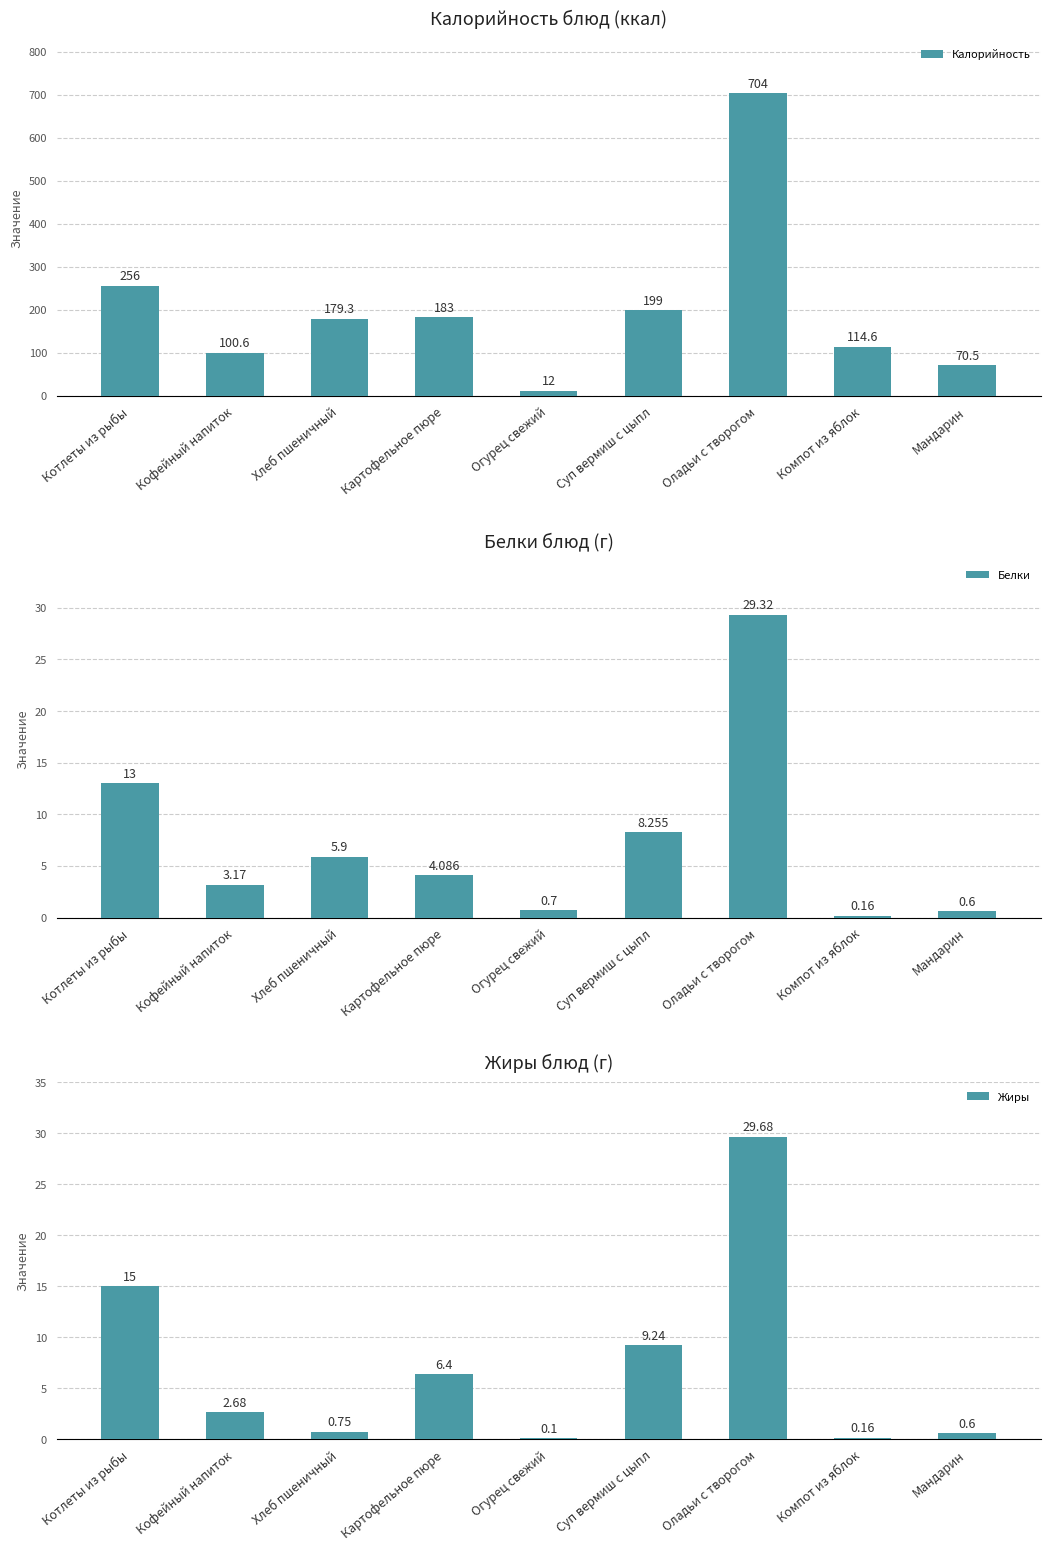

What is the difference between the maximum and minimum values in the Калорийность series?

692.0